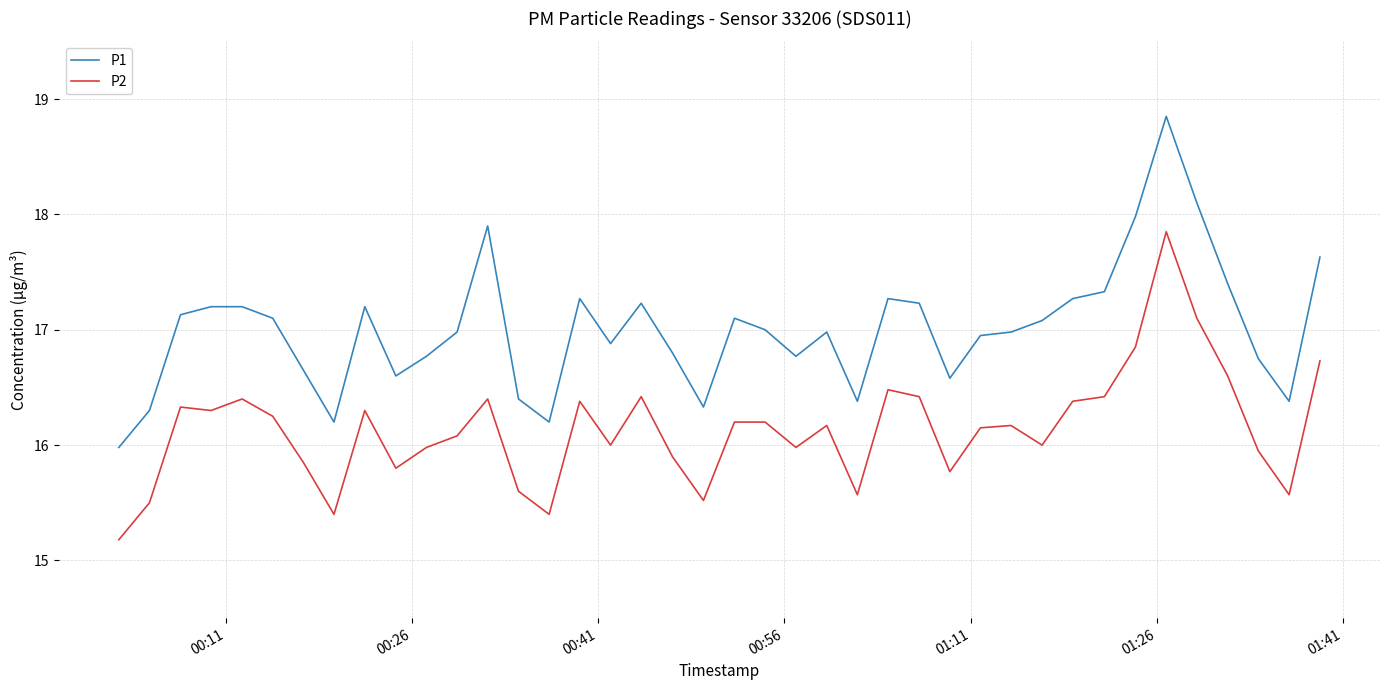

List the series in order of their overall mean, lowest first.

P2, P1